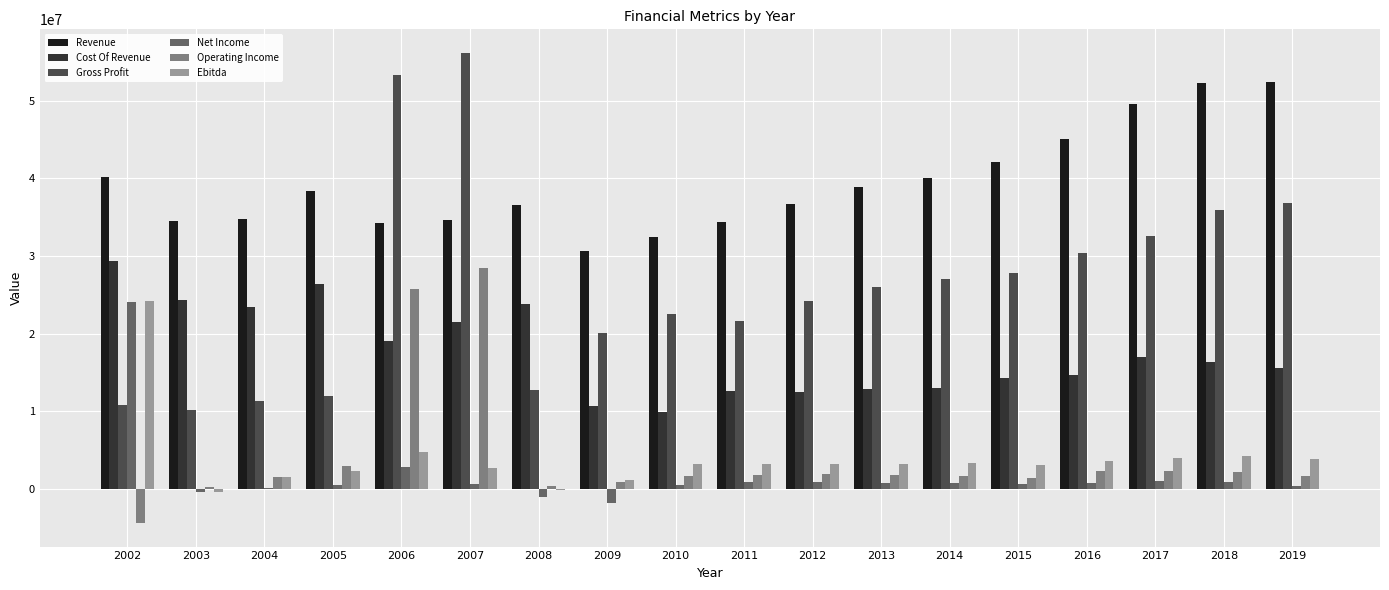

Which series has the largest total across all categories?

Revenue